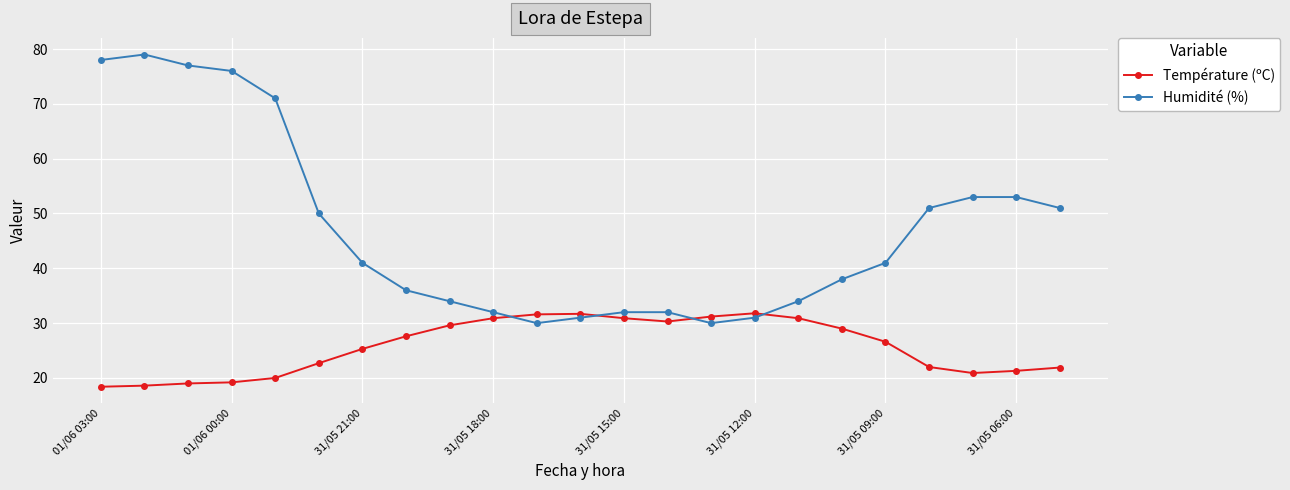

What is the value of the Température (ºC) point at the 11th from the left?

31.6